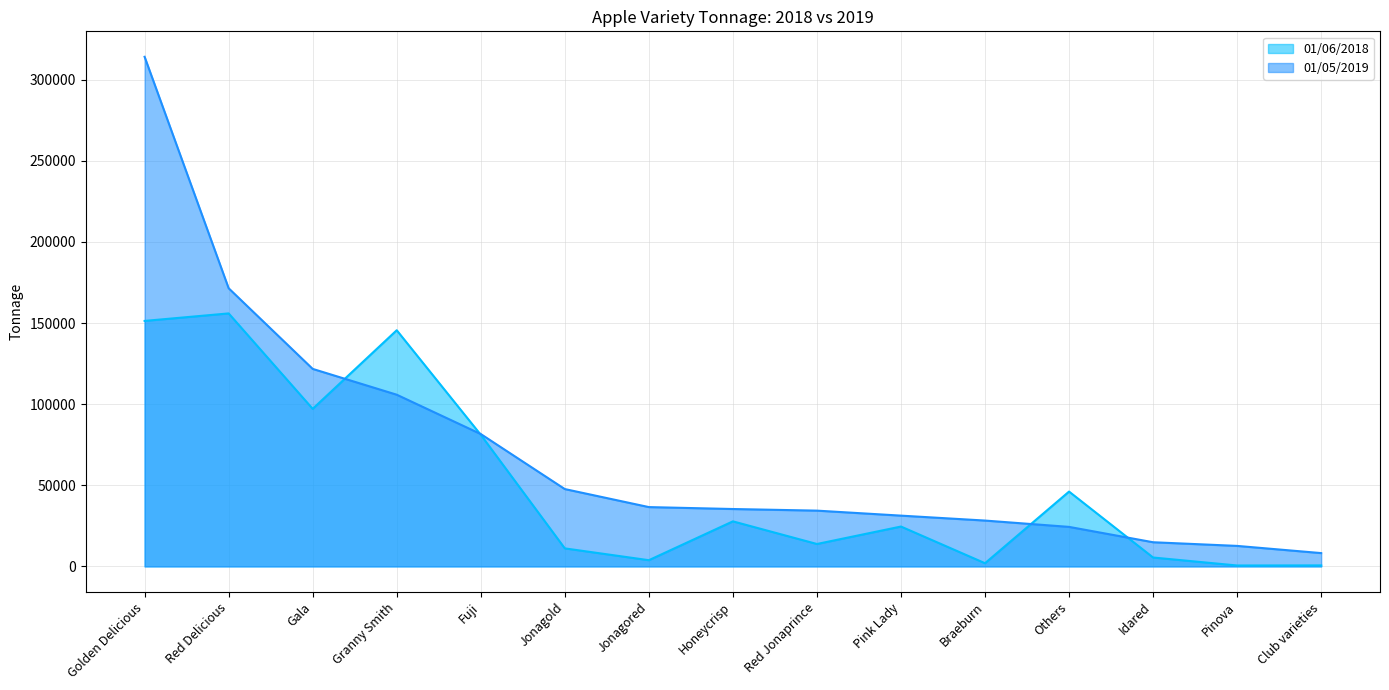

At how many categories does at least one series exceed 227584?

1